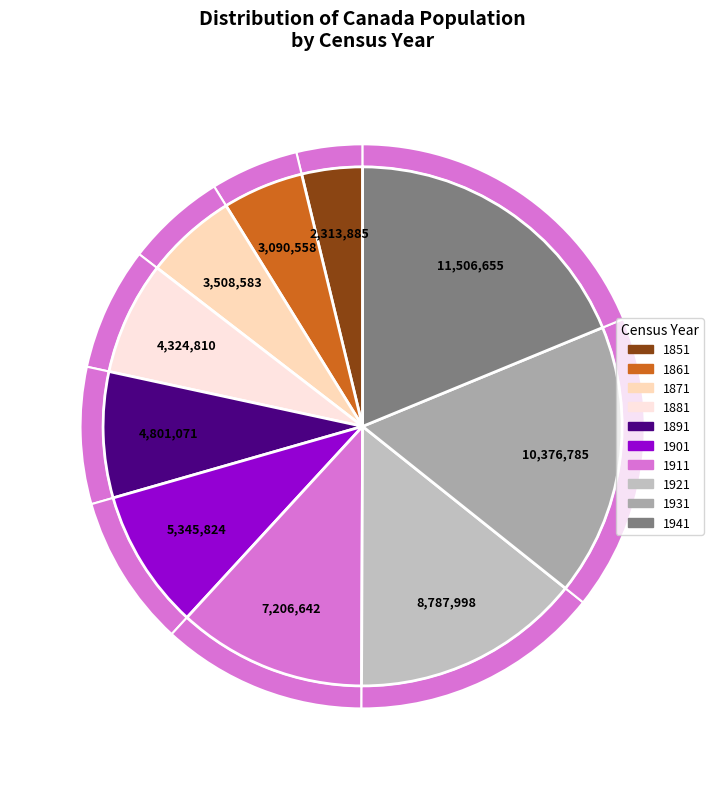

To the nearest percent, what percentage of the pie is 1861?

5%